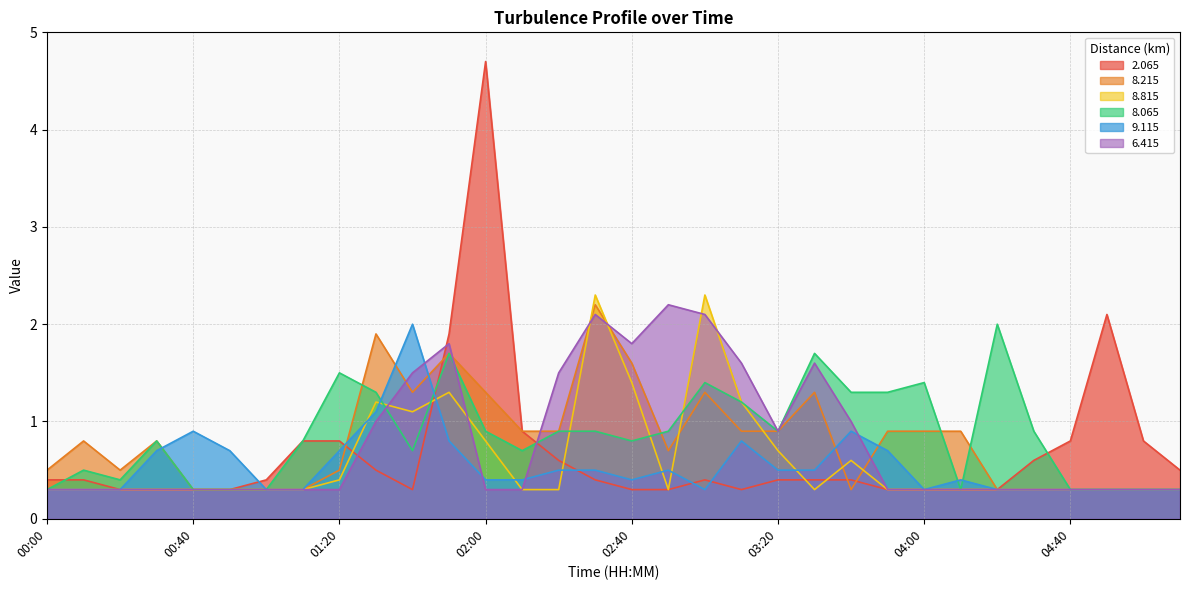

The   8.815 series shows 0.3 at 04:20. True or false?

True